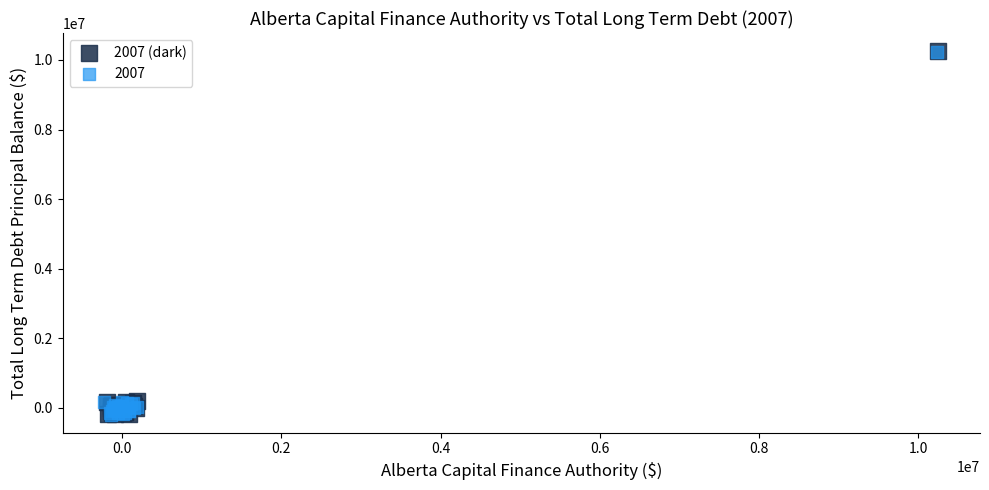

Which series has the largest Y range (max minus min)?

2007 (dark)